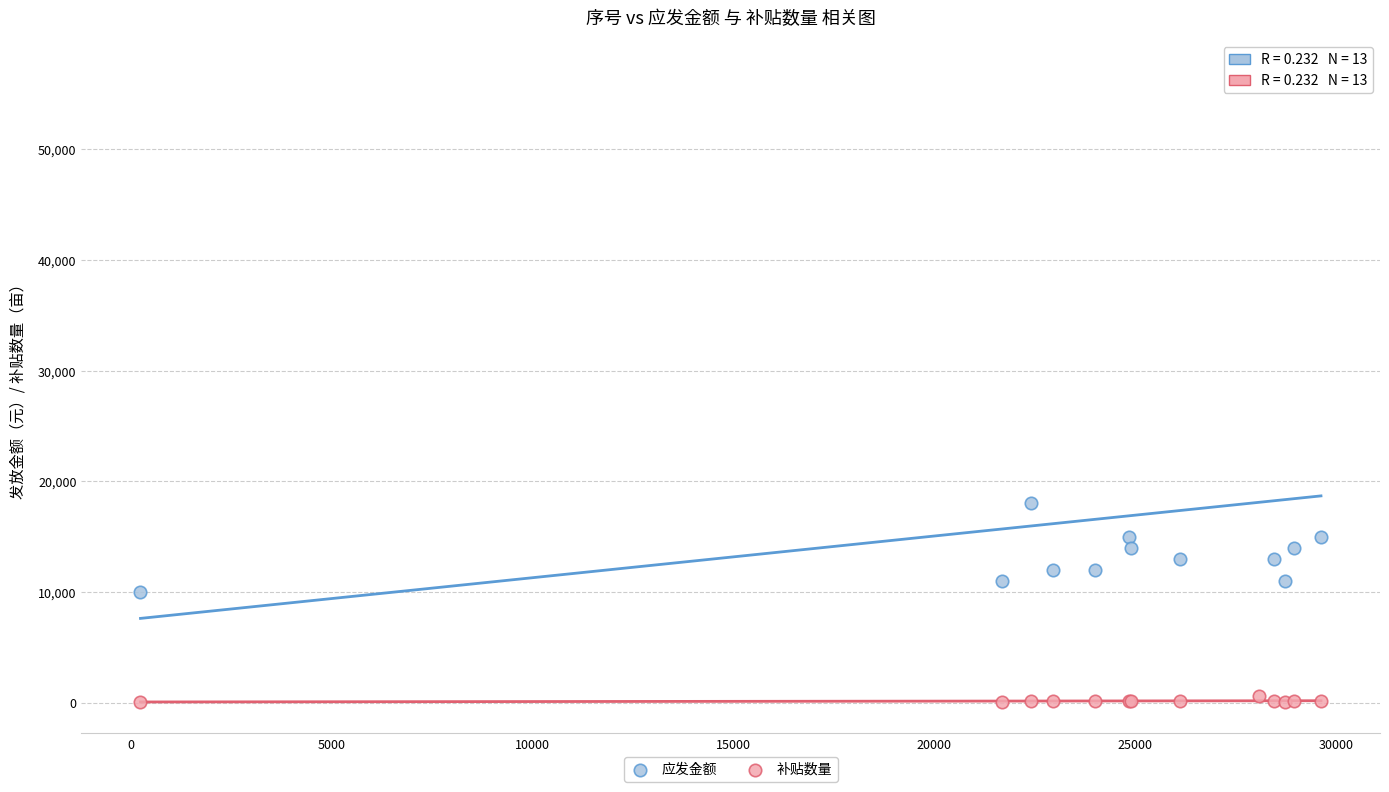

Across all series, what Y value is closest to 28550?

18000